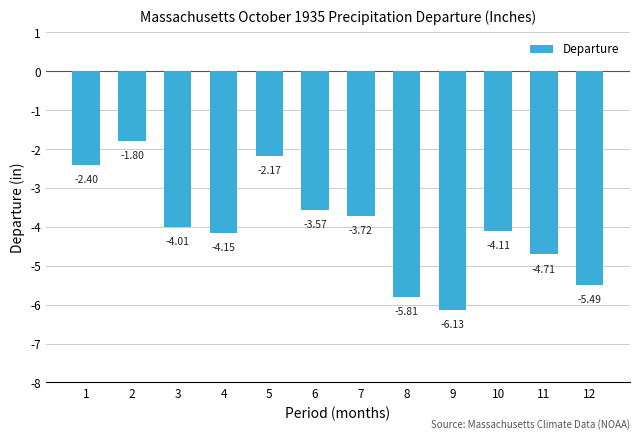

Where does the data first go above -4?

1